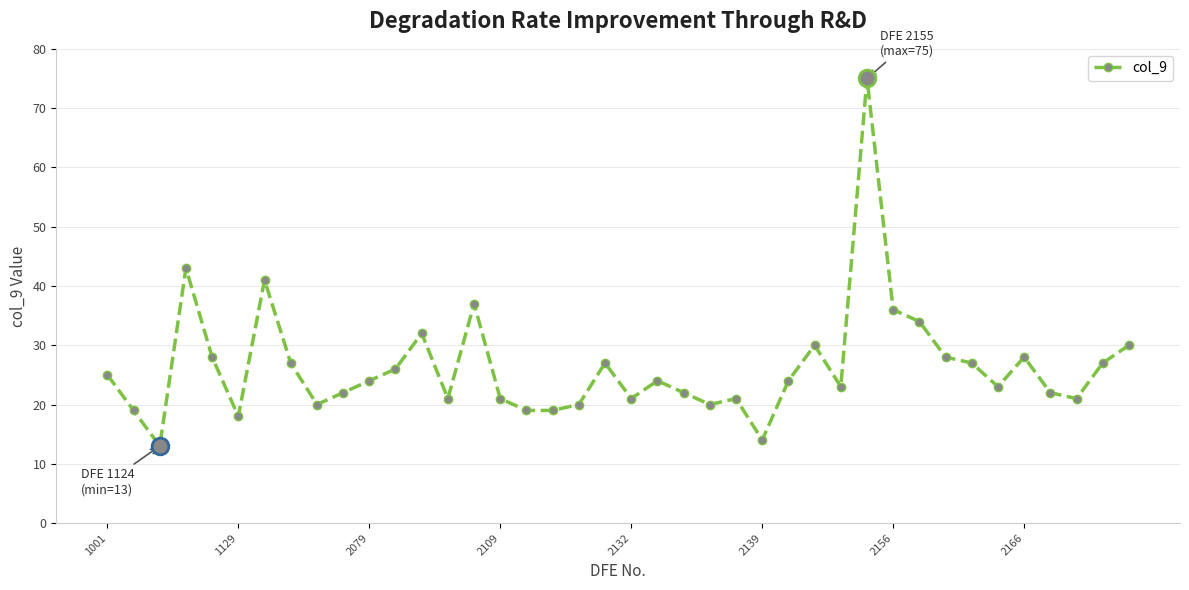

What is the average value?

26